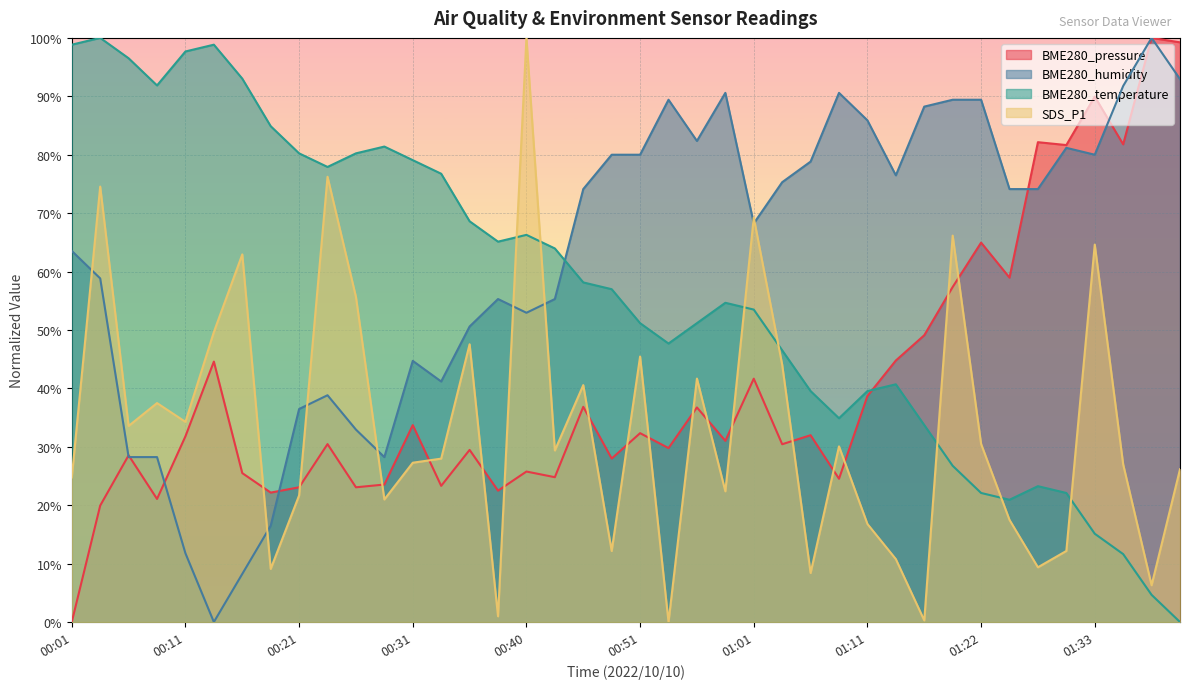

How many lines are shown in the chart?

4